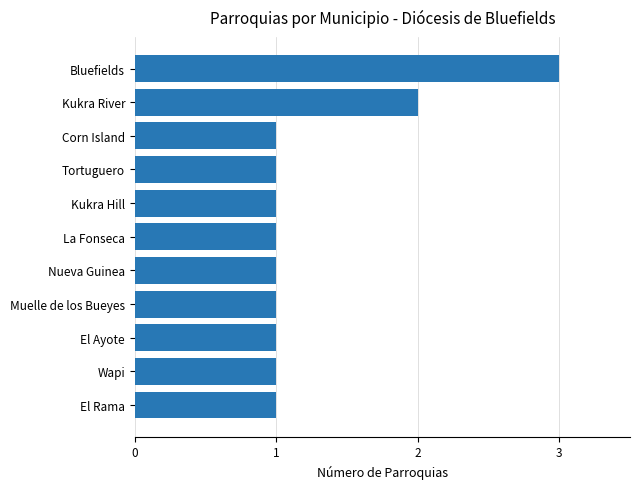

Does the chart contain stacked bars?

No